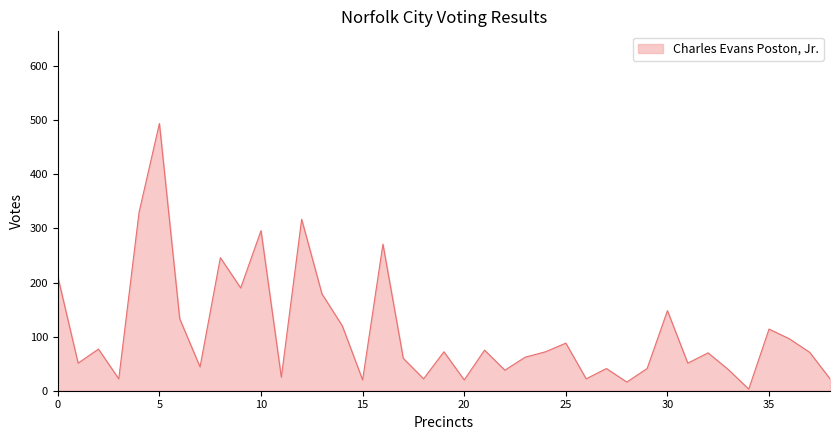

How many lines are shown in the chart?

1